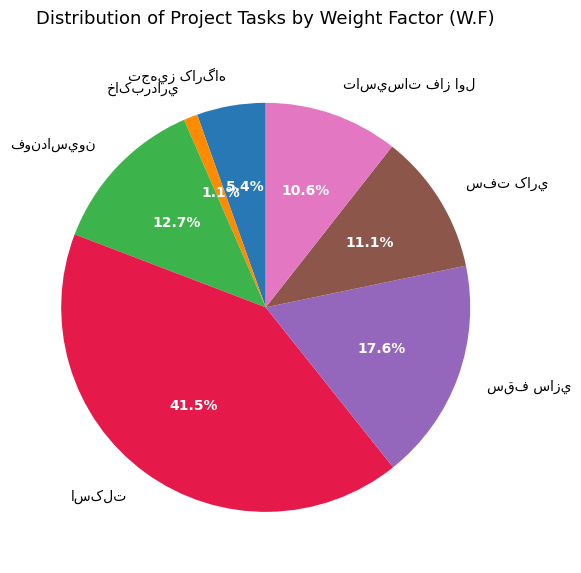

Is there any slice that represents more than half of the pie?

No